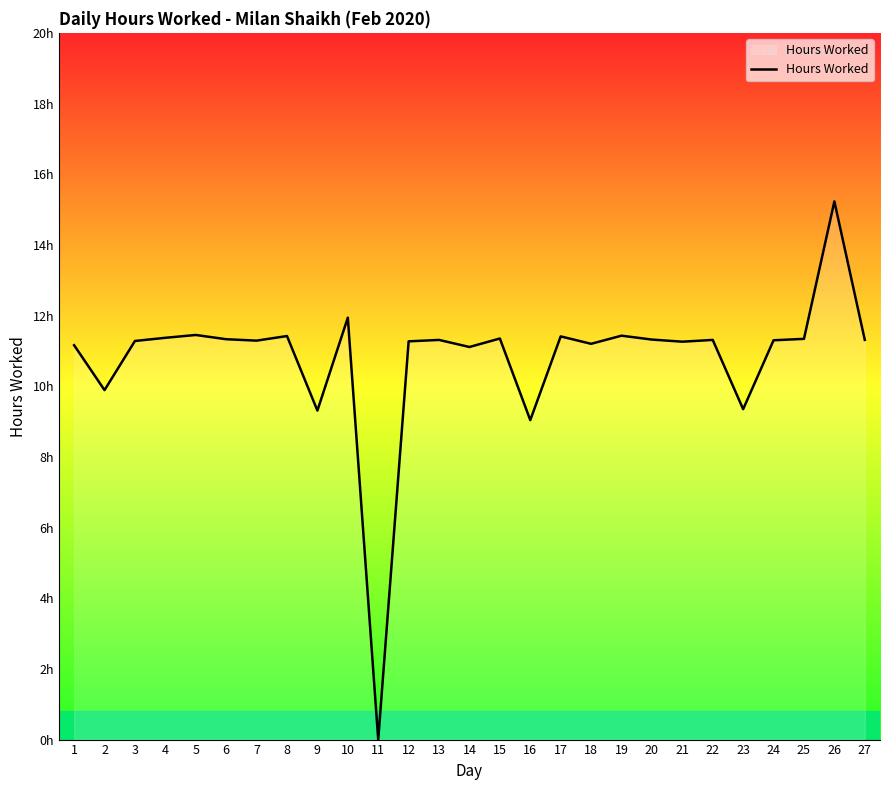

List the labels in order of value, largest first.

26, 10, 5, 19, 8, 17, 4, 15, 25, 6, 20, 13, 22, 27, 24, 7, 3, 12, 21, 18, 1, 14, 2, 23, 9, 16, 11